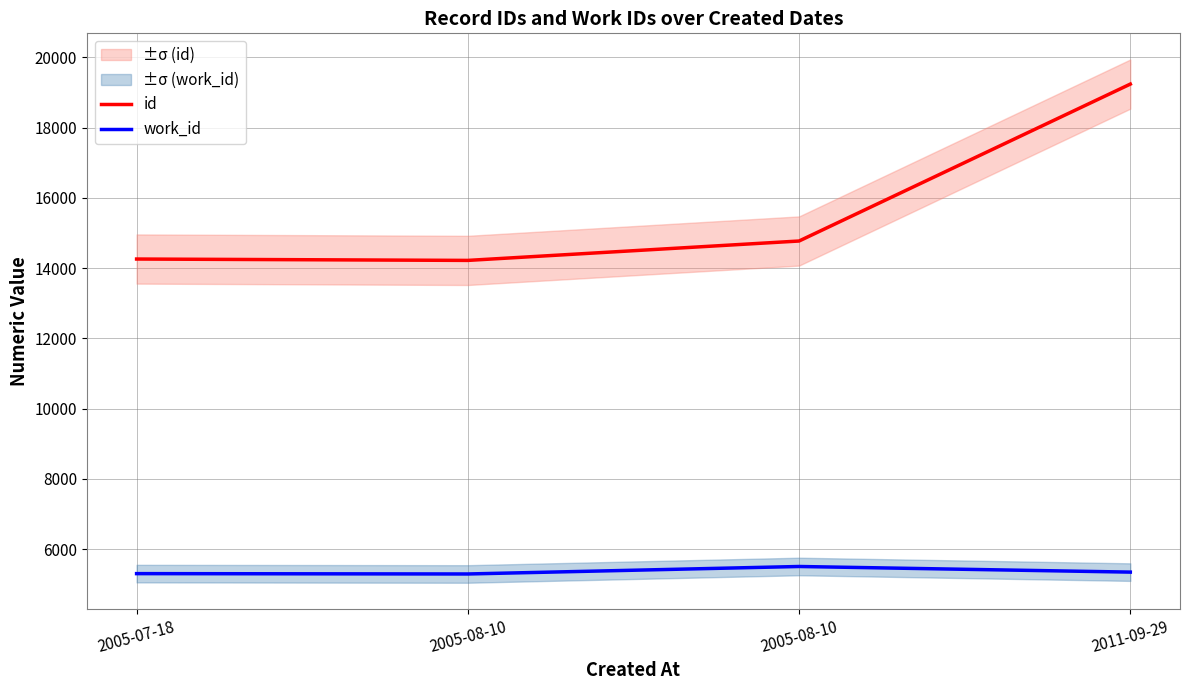

At how many categories does at least one series exceed 12769?

4